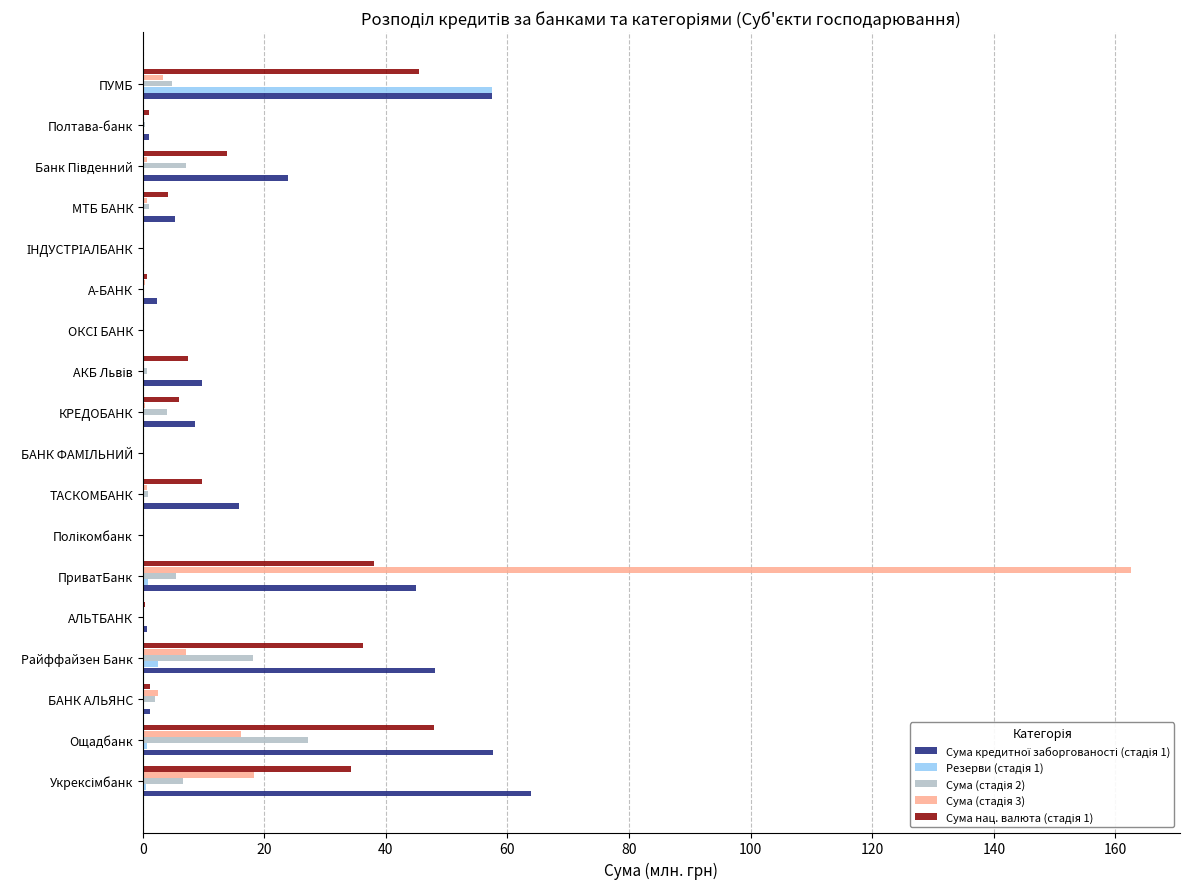

Which label corresponds to the largest value in the chart?

ПриватБанк